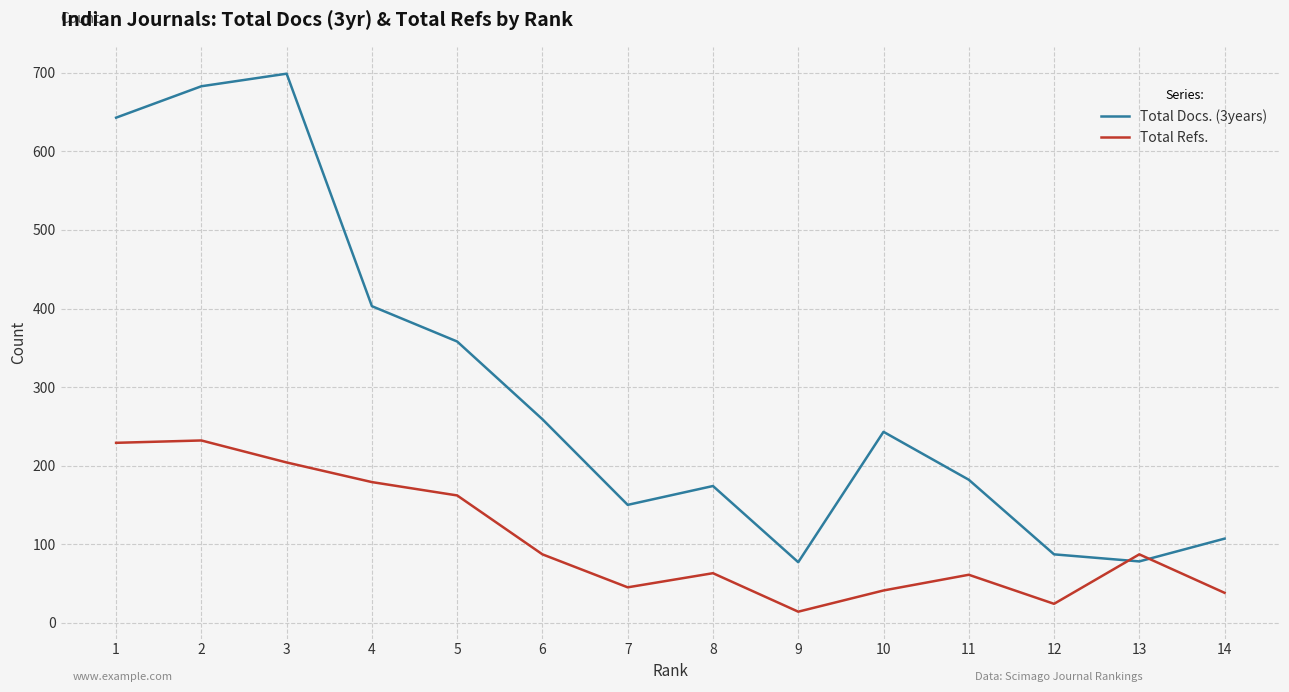

Which label corresponds to the smallest value in the chart?

9